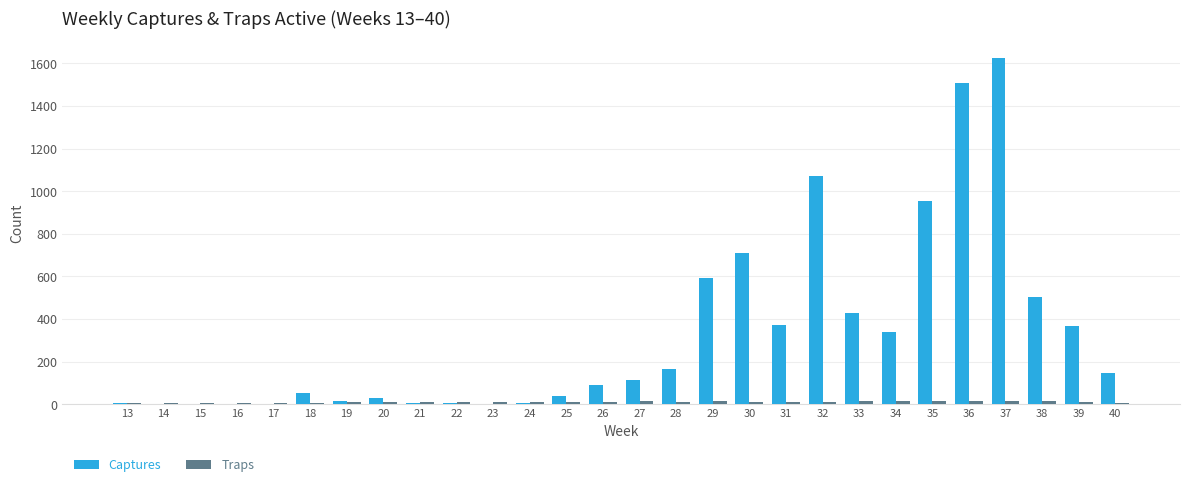

Which series has the largest total across all categories?

Captures